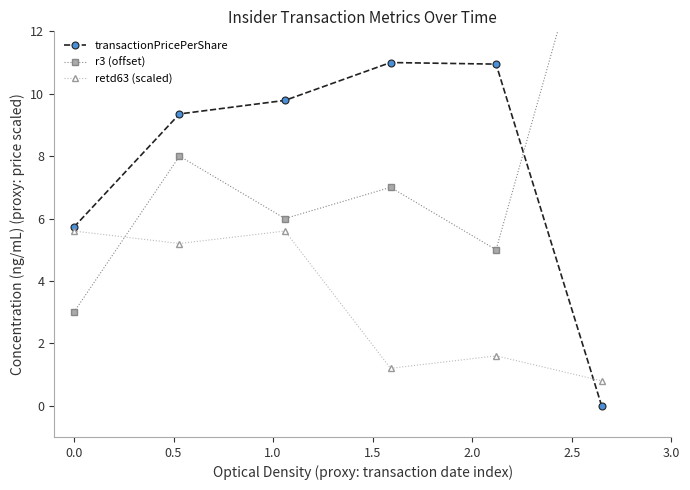

What is the value of the transactionPricePerShare point at the 2nd from the left?

9.4